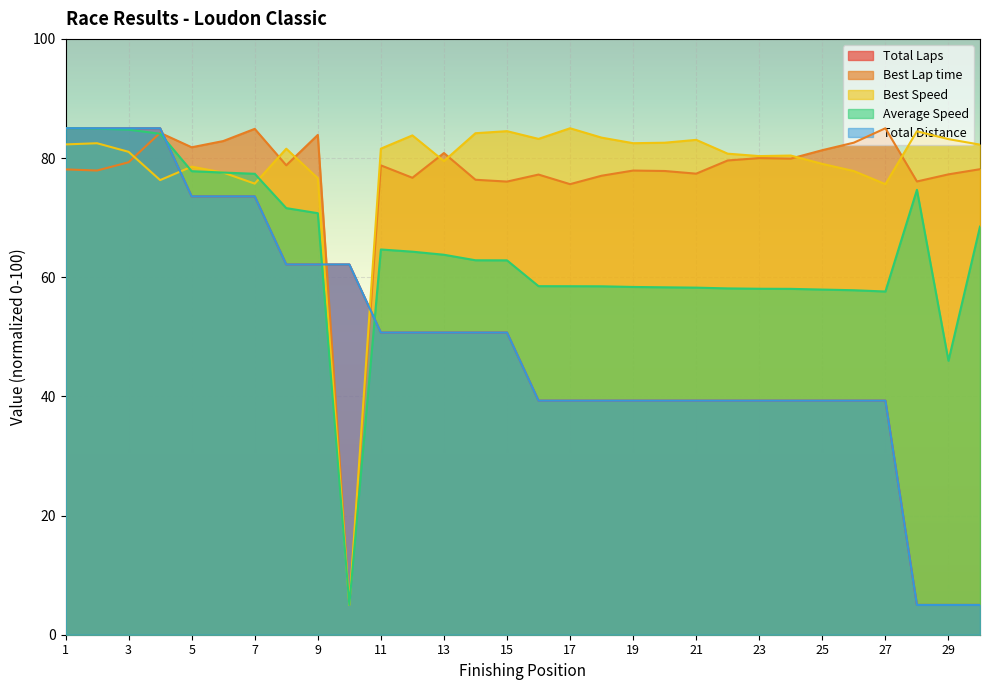

Between 25 and 3, which is larger?

3